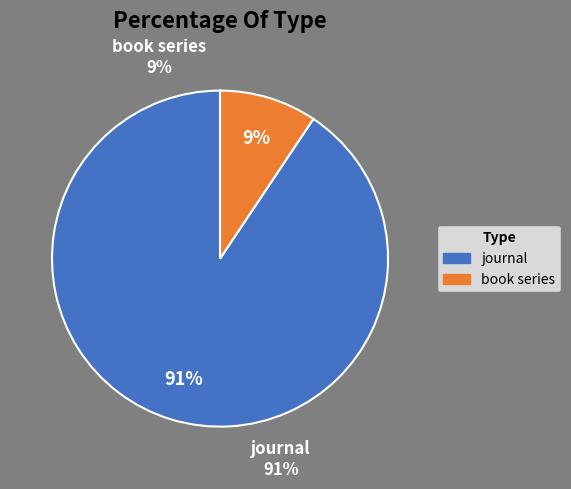

What is the total percentage of journal and book series?

100.0%